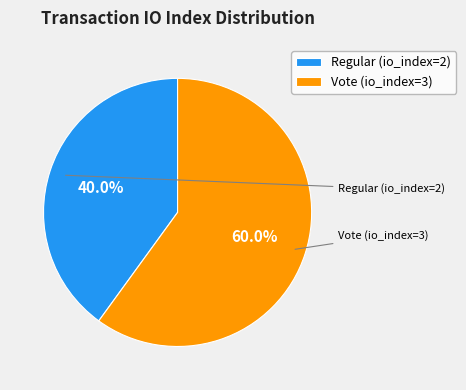

Is there a majority slice in this chart?

Yes